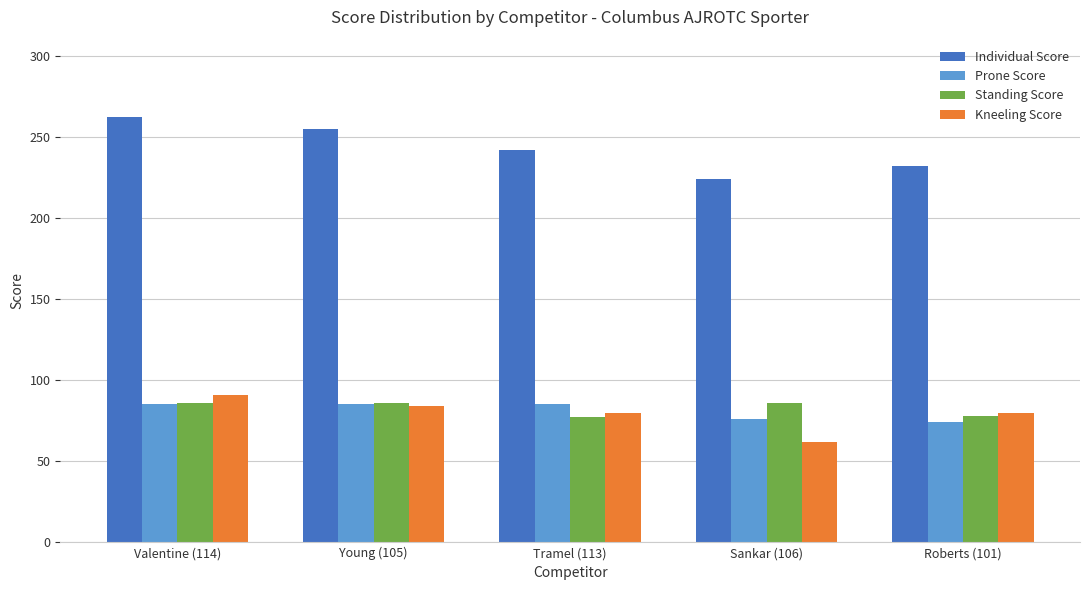

What is the highest value of the Standing Score series?

86